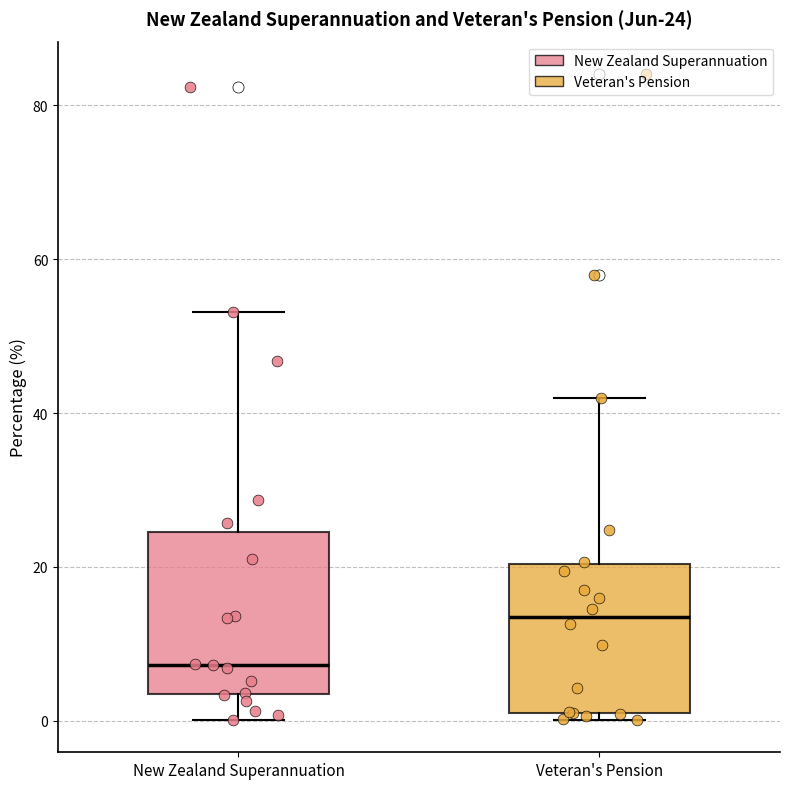

Which box's median line is the lowest?

New Zealand Superannuation